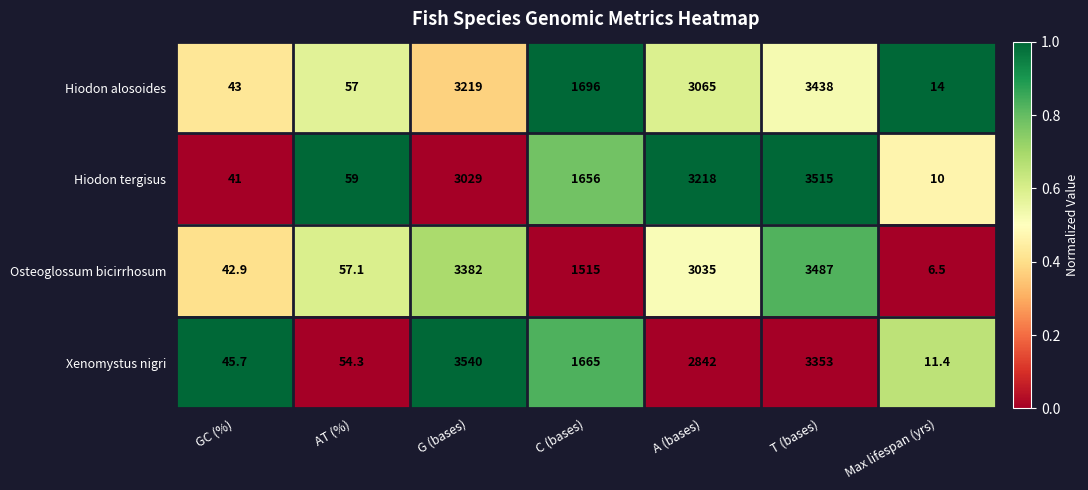

The Hiodon alosoides series shows 3219.0 at G (bases). True or false?

True